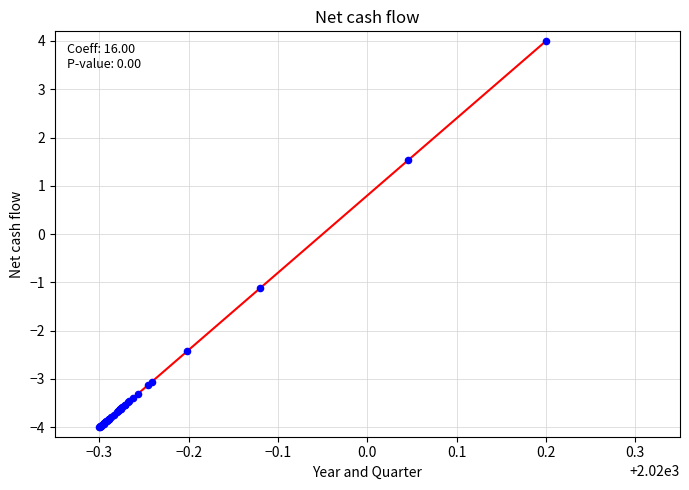

What Y value in the scatter plot is closest to 0?

-1.1